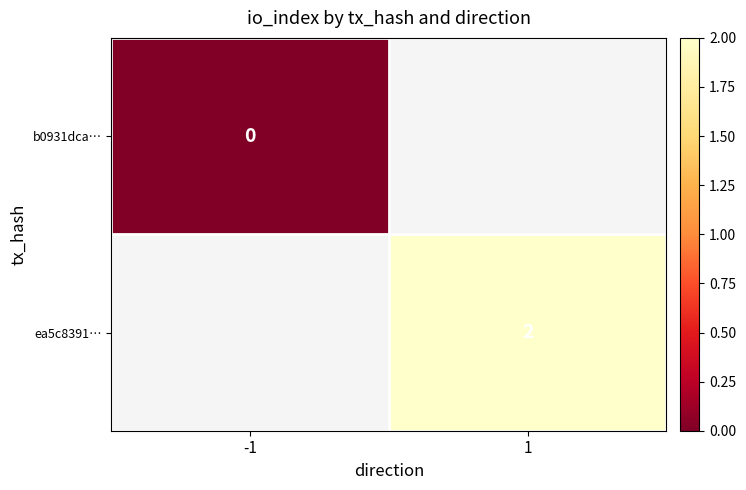

Is it true that ea5c8391… equals 1 at 1?

False